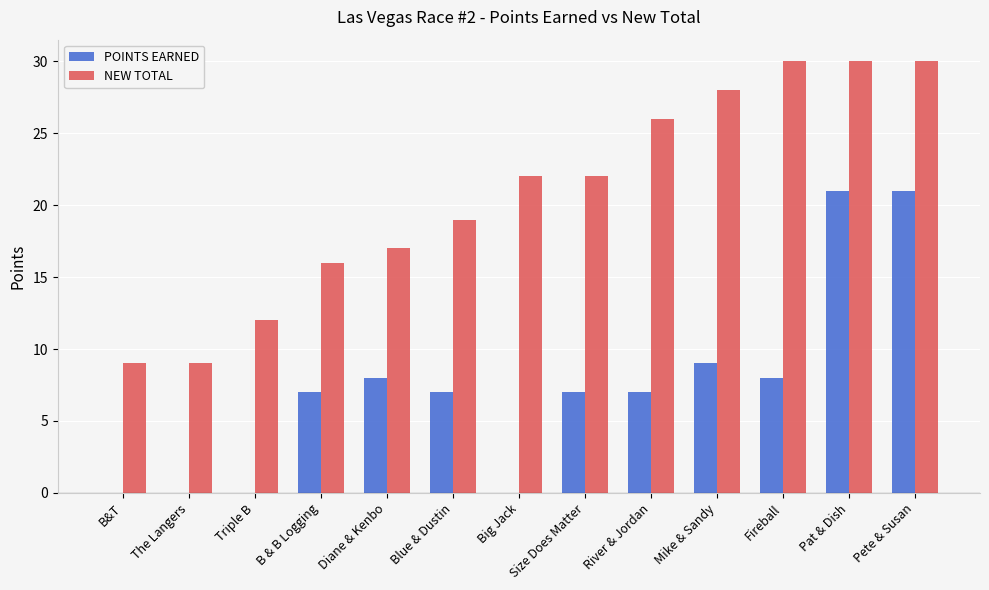

Is the value of POINTS EARNED at Pat & Dish greater than the value of NEW TOTAL at Mike & Sandy?

No